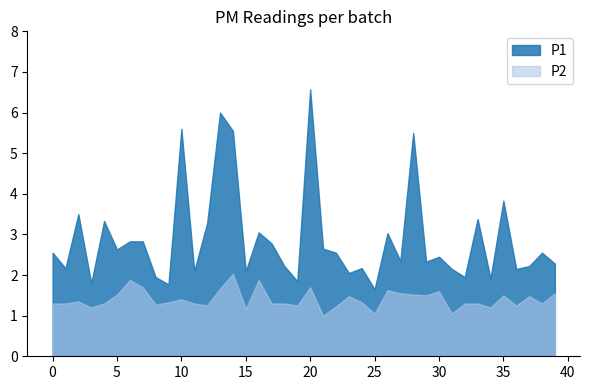

Reading left to right, extract all data points from this chart.

P1: 0=2.5	1=2.2	2=3.5	3=1.8	4=3.3	5=2.6	6=2.8	7=2.8	8=1.9	9=1.8	10=5.6	11=2.1	12=3.3	13=6.0	14=5.5	15=2.1	16=3.0	17=2.8	18=2.2	19=1.9	20=6.6	21=2.6	22=2.5	23=2.0	24=2.2	25=1.6	26=3.0	27=2.4	28=5.5	29=2.3	30=2.5	31=2.1	32=1.9	33=3.4	34=1.9	35=3.8	36=2.1	37=2.2	38=2.5	39=2.3
P2: 0=1.3	1=1.3	2=1.4	3=1.2	4=1.3	5=1.5	6=1.9	7=1.7	8=1.3	9=1.3	10=1.4	11=1.3	12=1.2	13=1.7	14=2.0	15=1.2	16=1.9	17=1.3	18=1.3	19=1.2	20=1.7	21=1.0	22=1.2	23=1.5	24=1.3	25=1.1	26=1.6	27=1.6	28=1.5	29=1.5	30=1.6	31=1.1	32=1.3	33=1.3	34=1.2	35=1.5	36=1.2	37=1.5	38=1.3	39=1.6